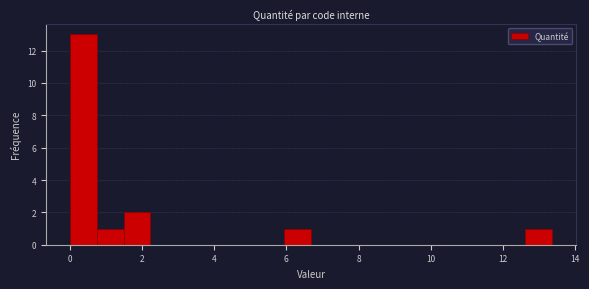

Read against the x-axis, roughly where is the centre of the tallest bar?

0.4